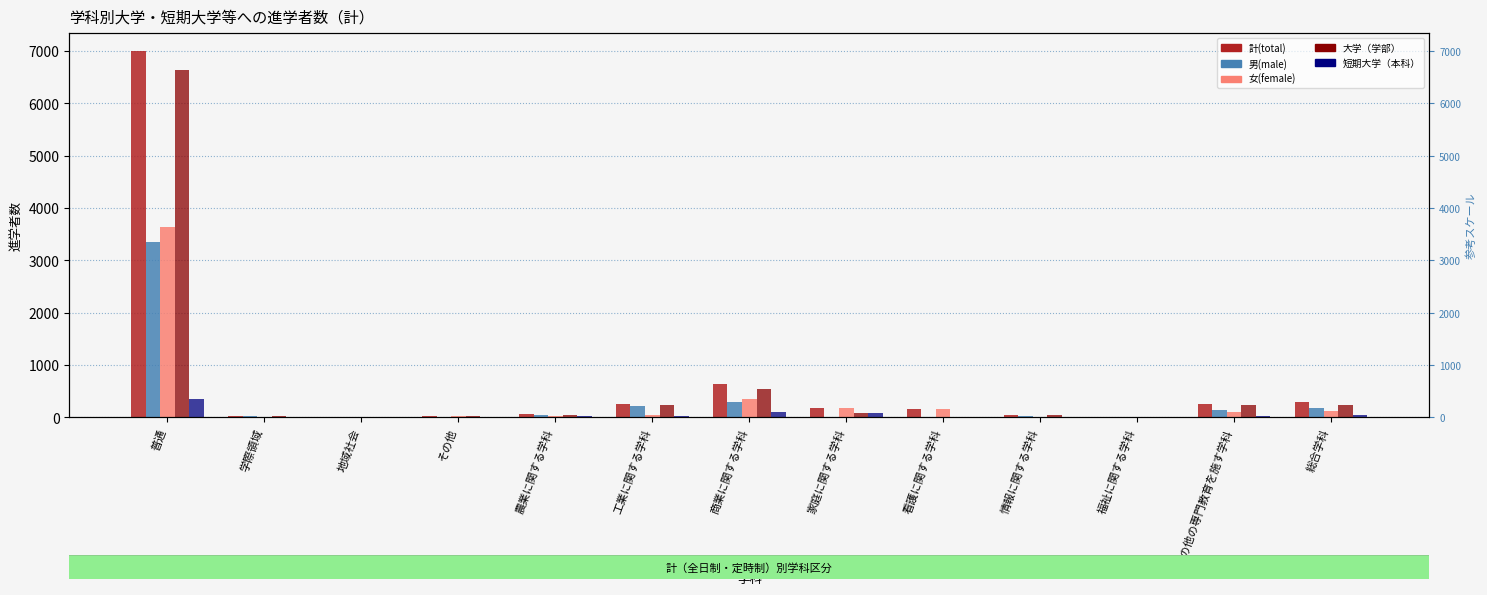

What is the difference between the maximum and second lowest values in the 短期大学（本科） series?

356